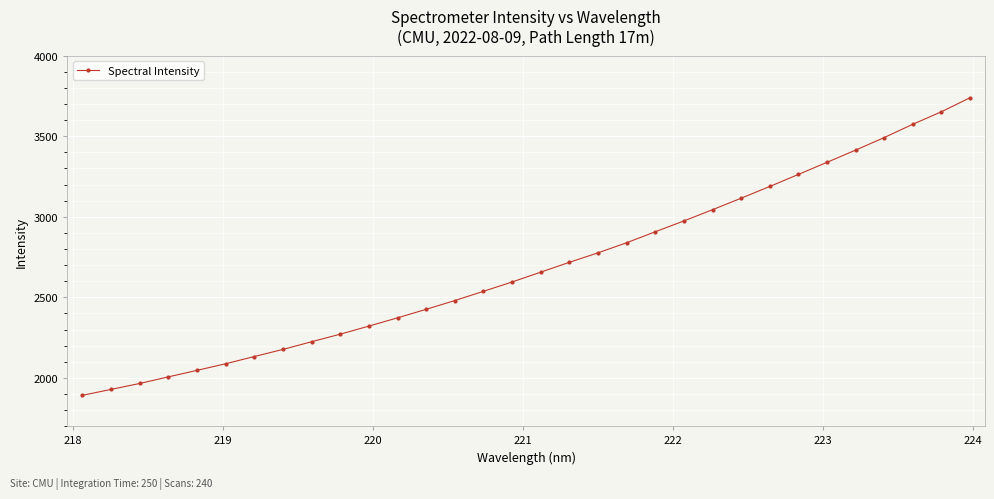

What is the minimum value shown in the chart?

1891.2